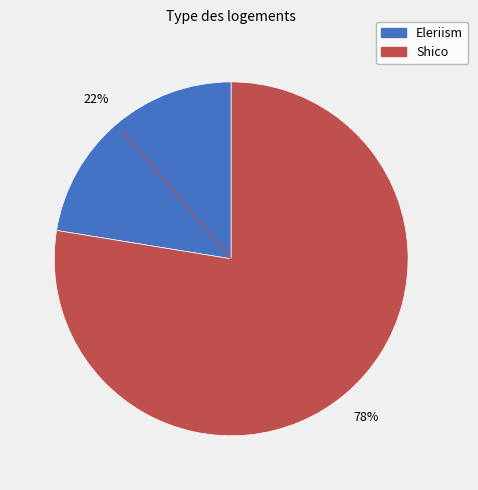

Is it true that Eleriism is 15% of the pie?

False